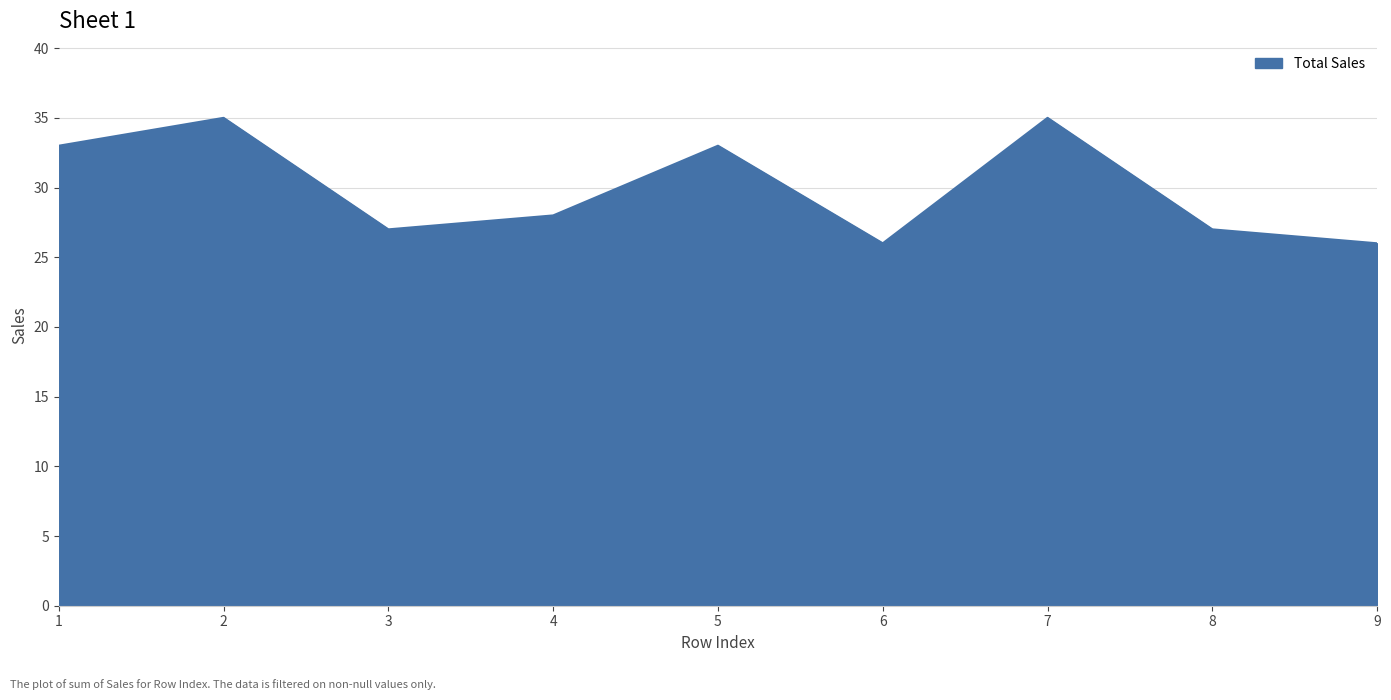

True or false: the data shows 35 at 2.

True